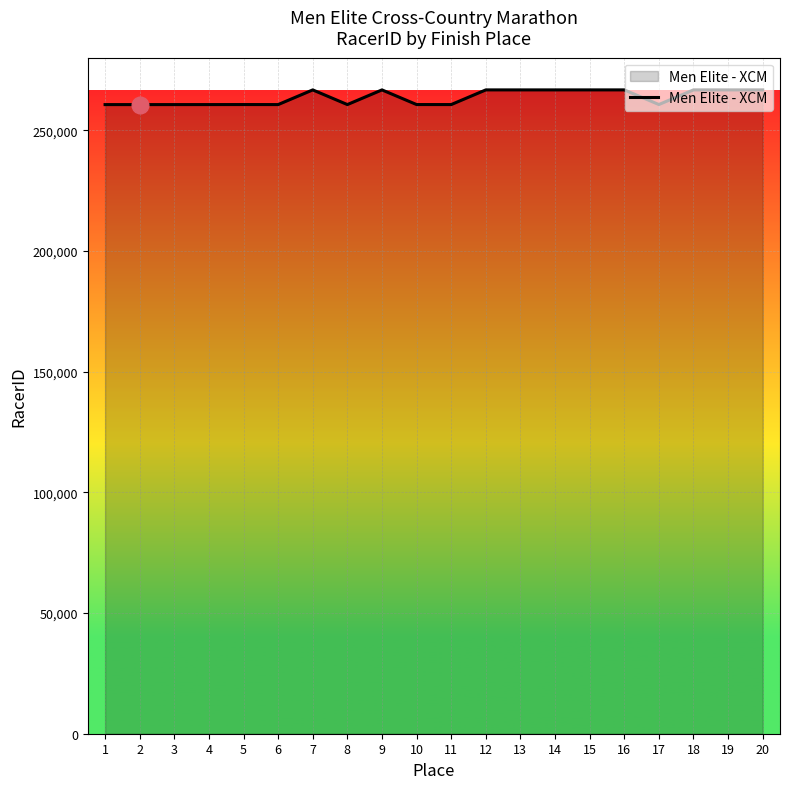

What is the ratio of the value at 3 to the value at 1?

1.0